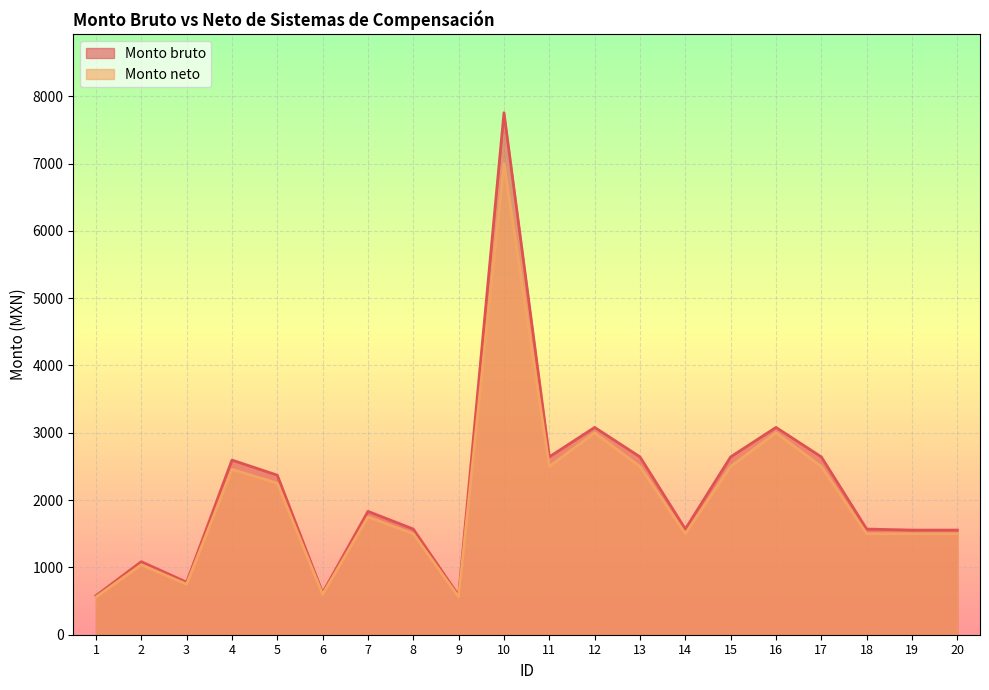

What is the spread (max minus min) of values at 11?

142.2